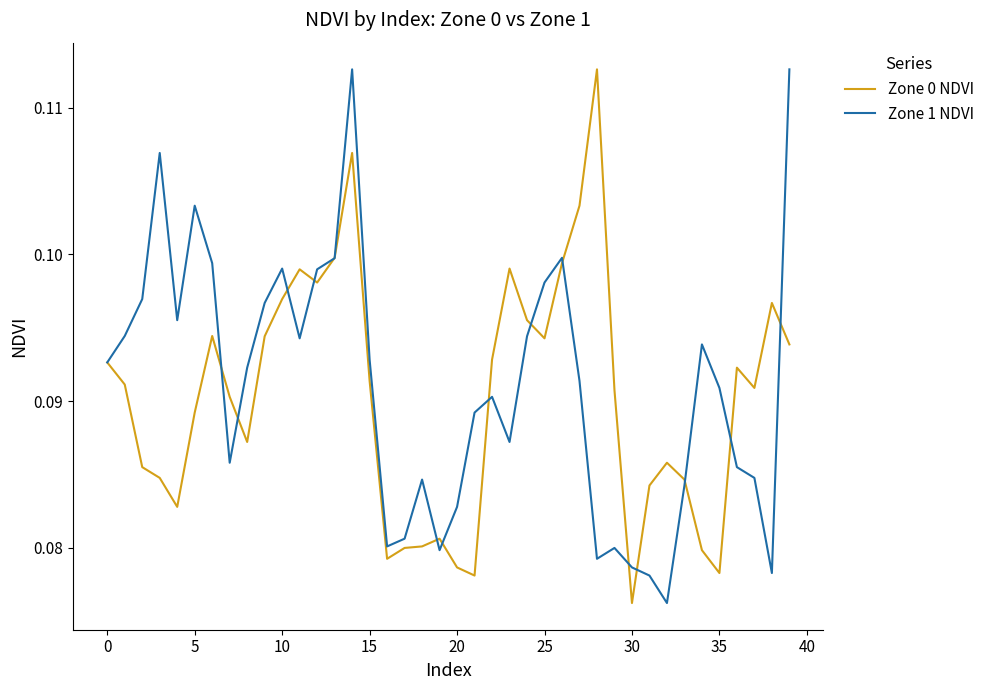

What are all the series names shown in the legend?

Zone 0 NDVI, Zone 1 NDVI